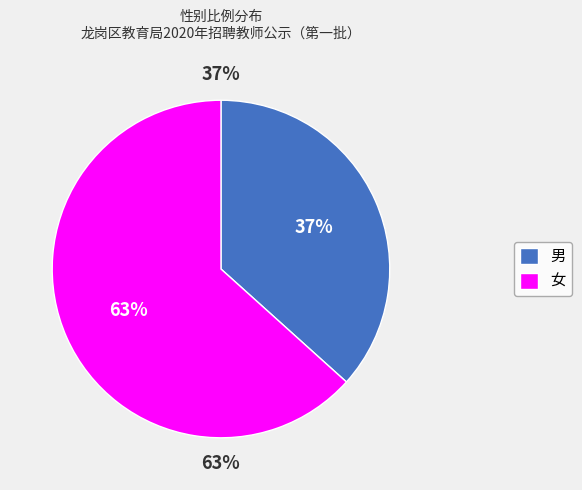

What is the largest slice in the pie chart?

女